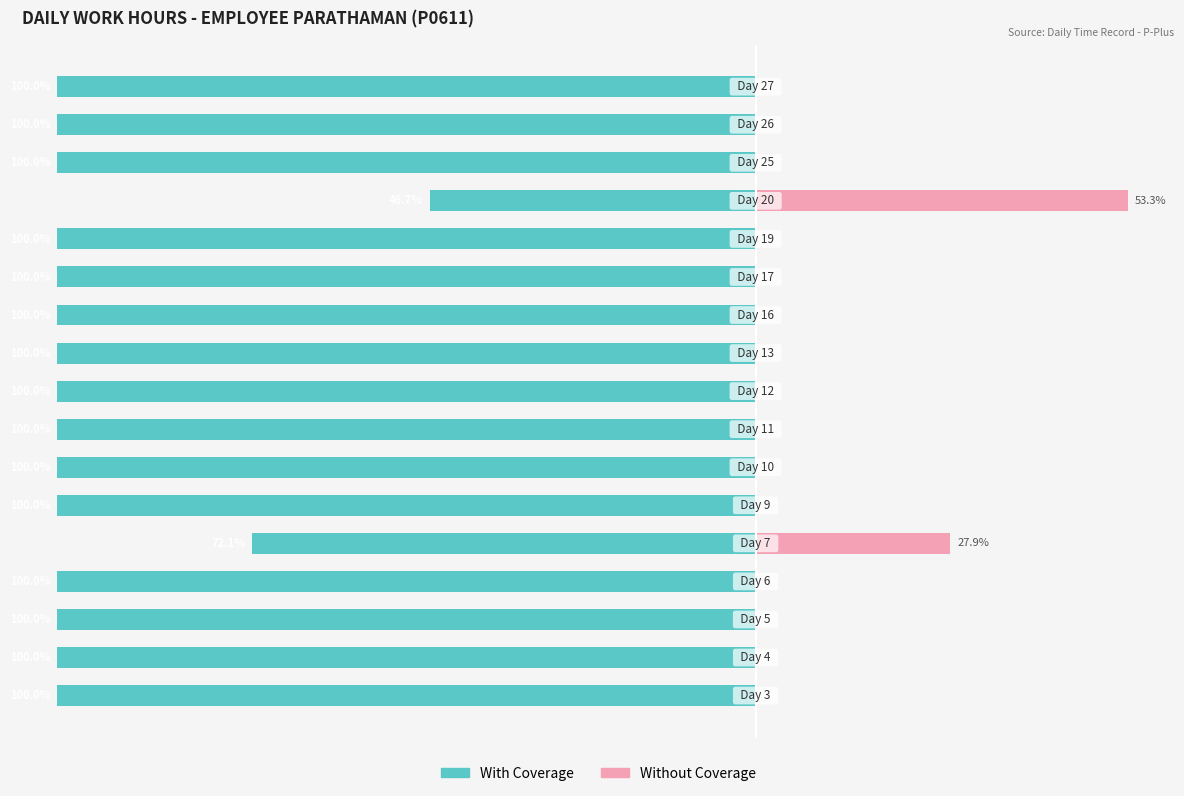

Which series changed the most between 4 and 9?

With Coverage